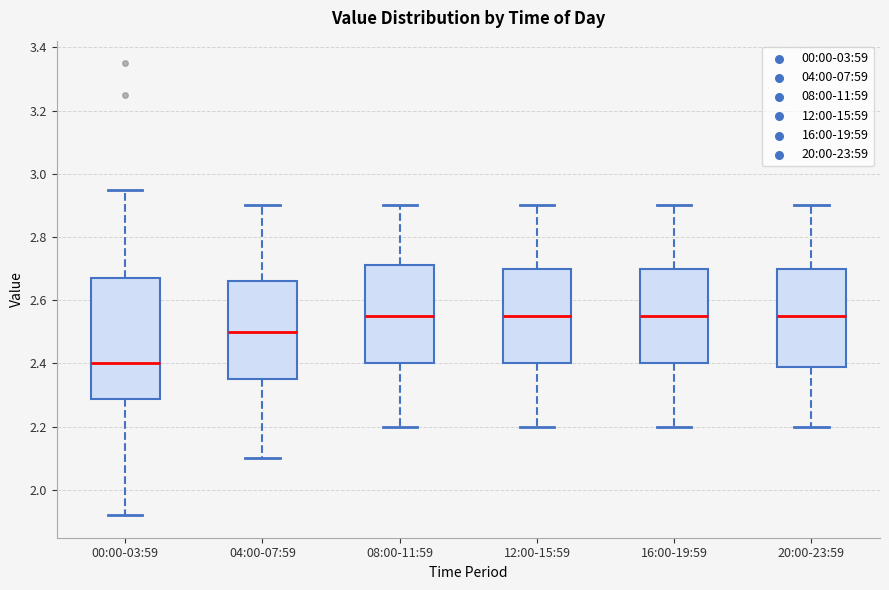

Reading left to right, transcribe this box plot: for each box, give where its median line is, the range the box spans, and where its two whiskers end, as read against the y-axis. The values are not printed on the chart, so give them approximately, as read against the axis.

00:00-03:59: median 2.40, box 2.28 to 2.68, whiskers 1.92 to 2.96
04:00-07:59: median 2.50, box 2.36 to 2.66, whiskers 2.10 to 2.90
08:00-11:59: median 2.56, box 2.40 to 2.72, whiskers 2.20 to 2.90
12:00-15:59: median 2.56, box 2.40 to 2.70, whiskers 2.20 to 2.90
16:00-19:59: median 2.56, box 2.40 to 2.70, whiskers 2.20 to 2.90
20:00-23:59: median 2.56, box 2.38 to 2.70, whiskers 2.20 to 2.90